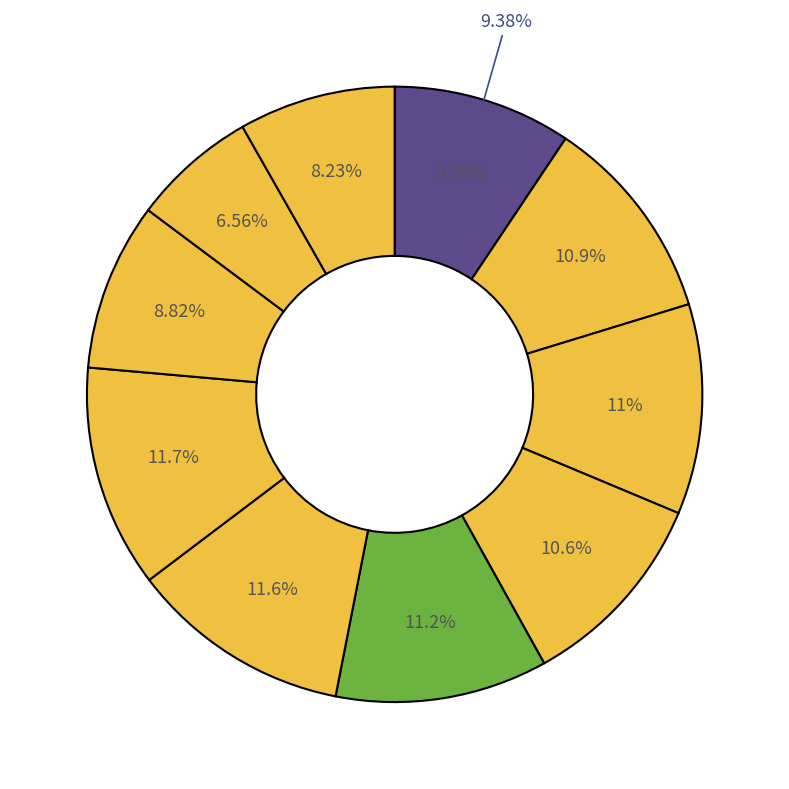

How much of the chart is everything except pct65?

88.3%